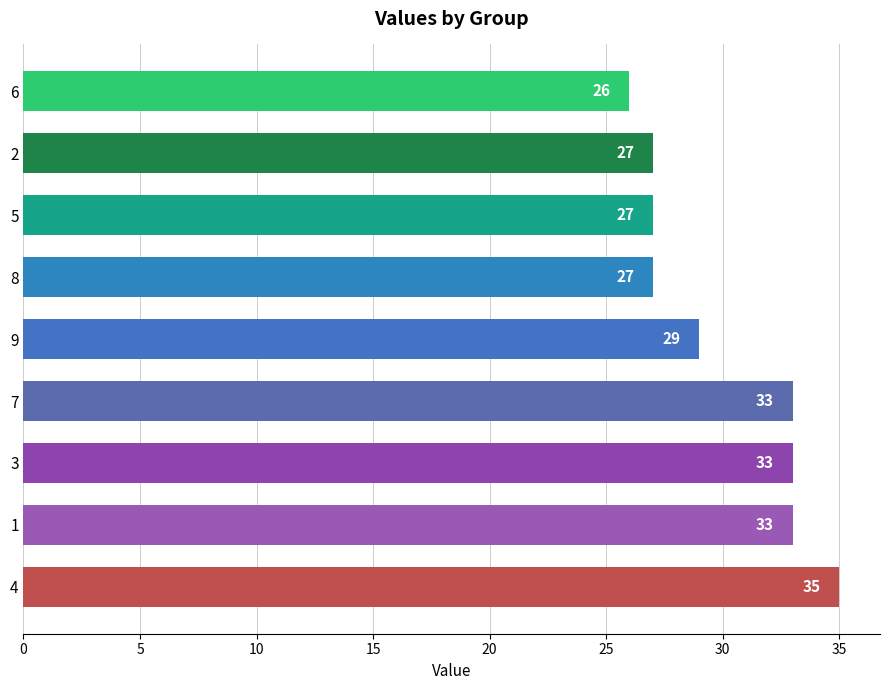

What is the minimum value shown in the chart?

26